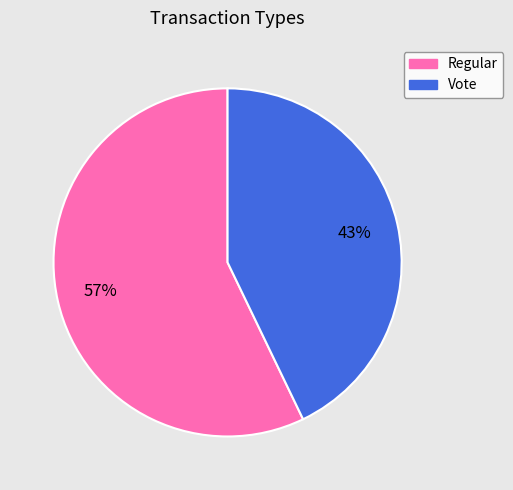

What is the smallest slice in the pie chart?

Vote